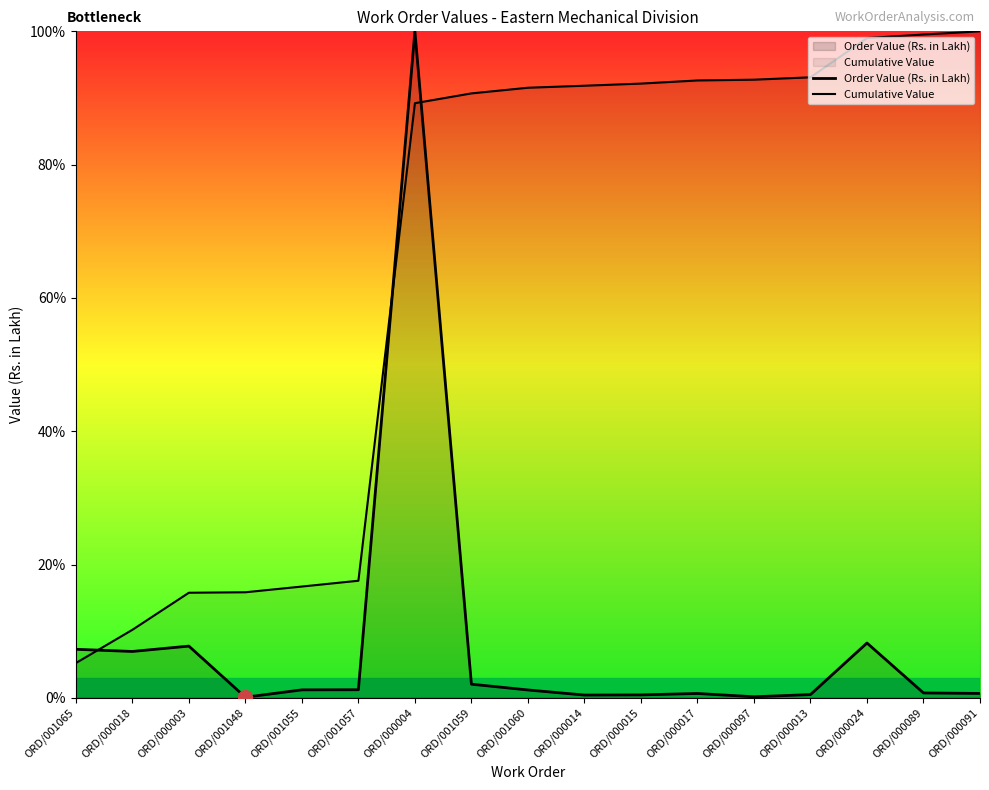

Reading left to right, extract all data points from this chart.

Order Value (Rs. in Lakh): 7.3	7.0	7.8	0.1	1.2	1.2	100.0	2.1	1.2	0.4	0.4	0.7	0.2	0.5	8.2	0.7	0.7
Cumulative Value: 5.2	10.2	15.8	15.8	16.7	17.6	89.2	90.7	91.5	91.8	92.2	92.6	92.7	93.1	99.0	99.5	100.0